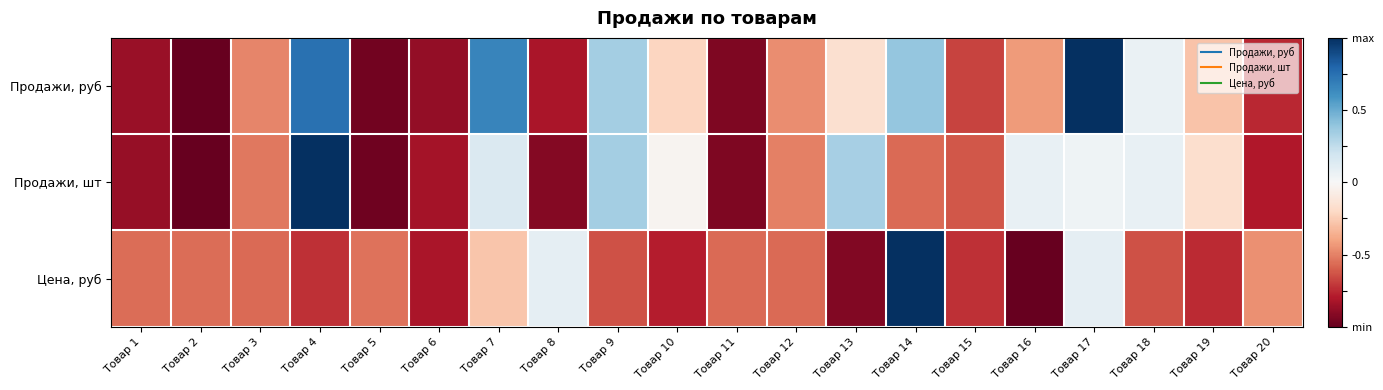

What is the greatest value displayed?

1.0